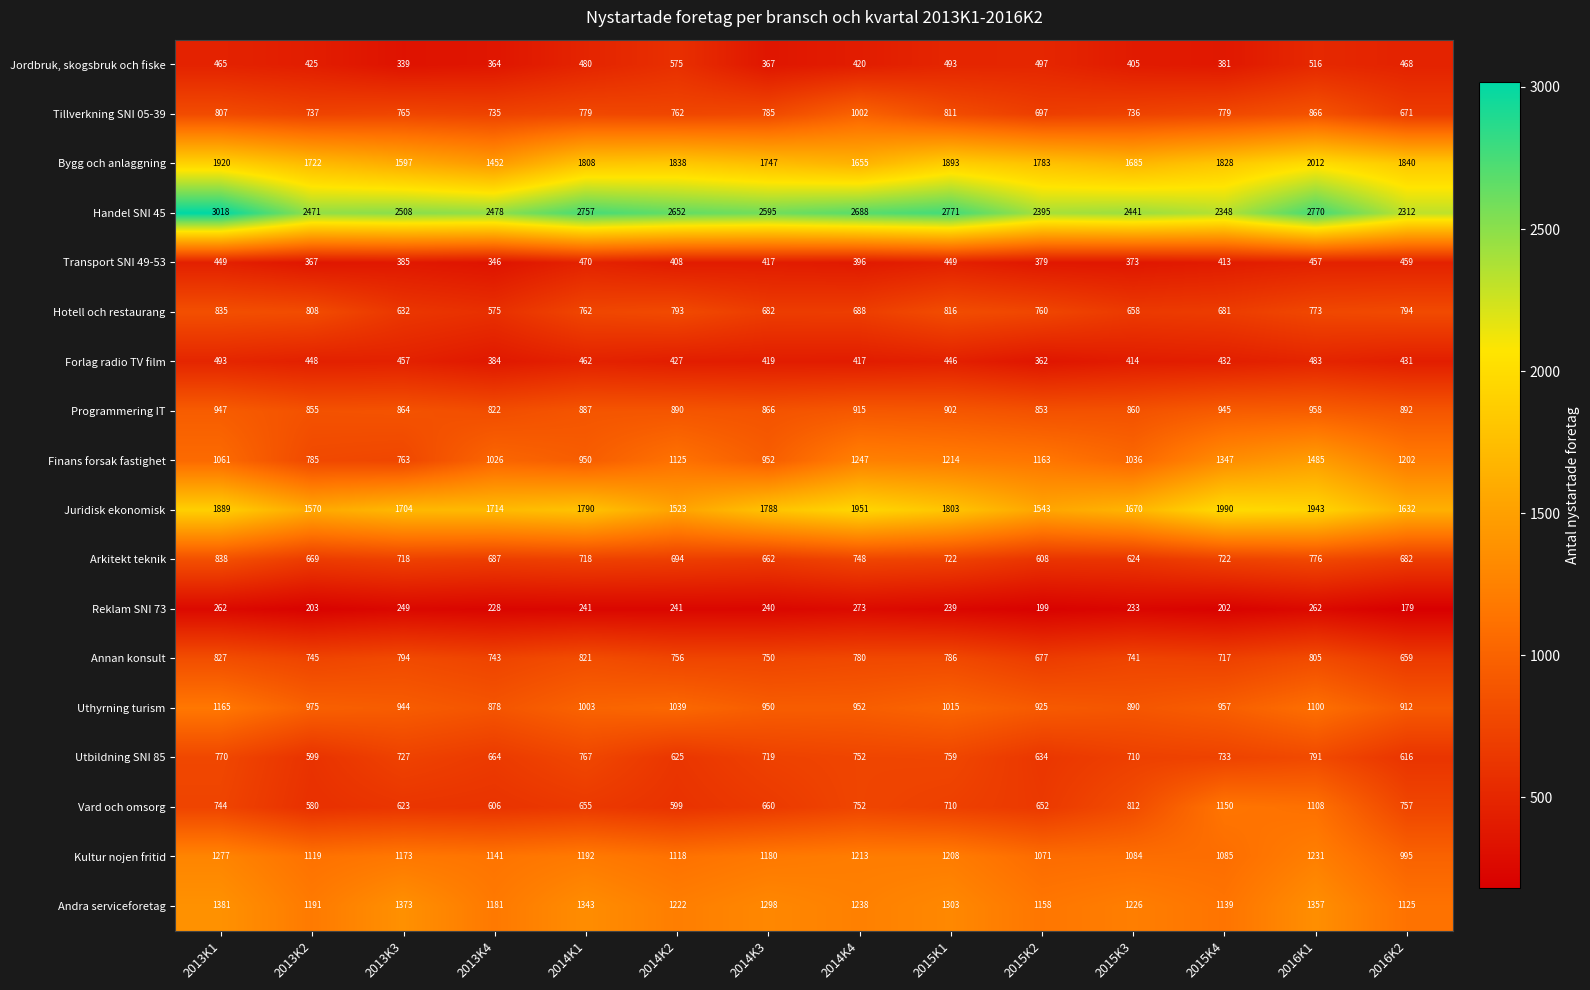

What is the total value across all series at 2013K1?

19148